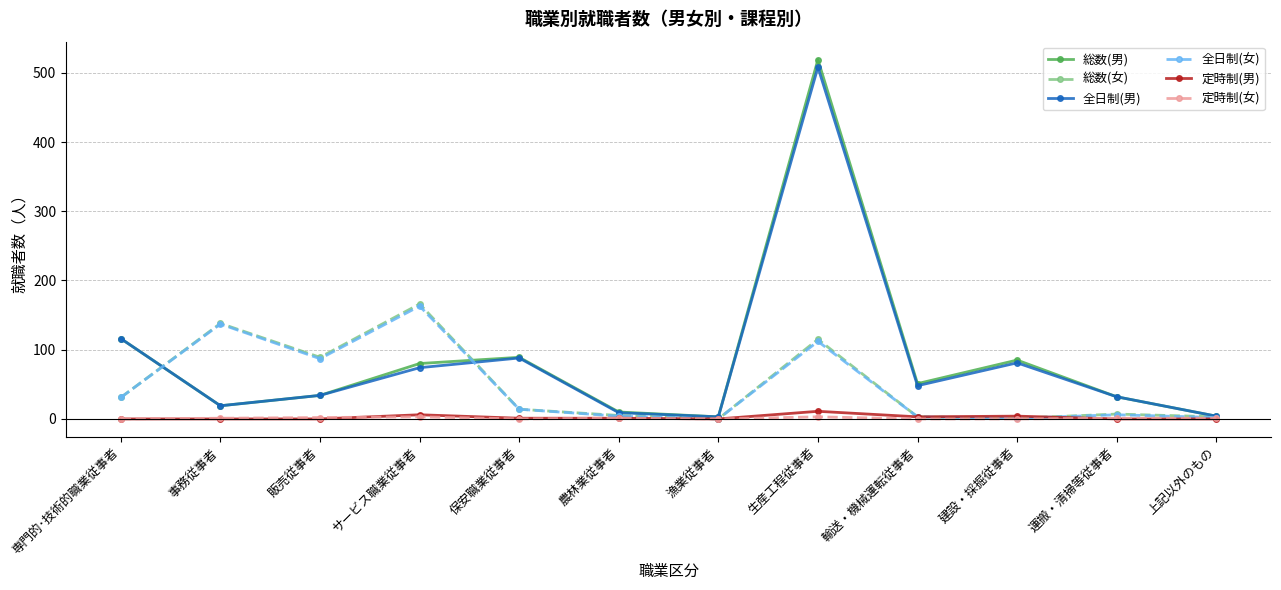

What is the label of the 1st point from the right?

上記以外のもの